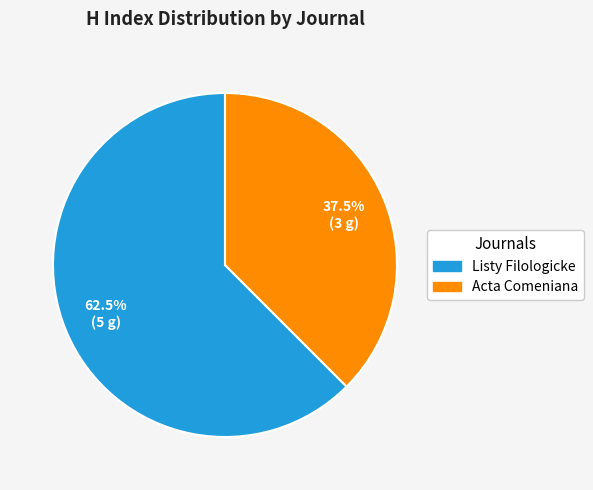

Between Acta Comeniana and Listy Filologicke, which is larger?

Listy Filologicke